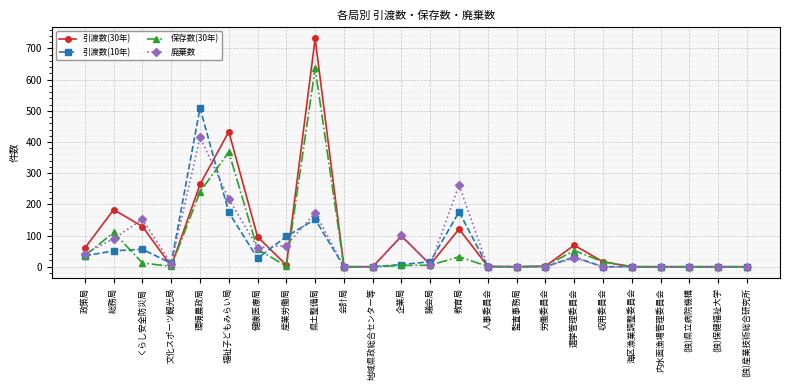

Is it true that 廃棄数 equals 0 at (独)産業技術総合研究所?

True